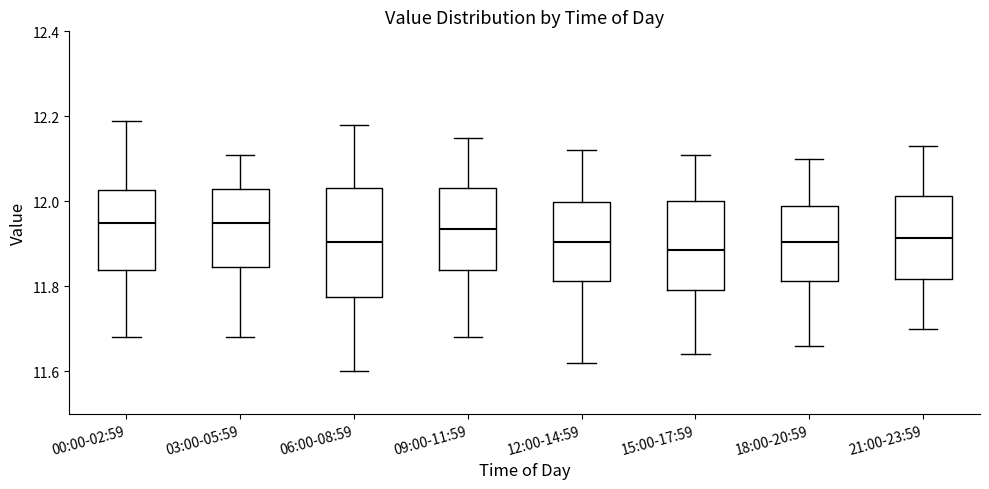

Comparing the boxes themselves (not the whiskers), which one is the tallest?

06:00-08:59